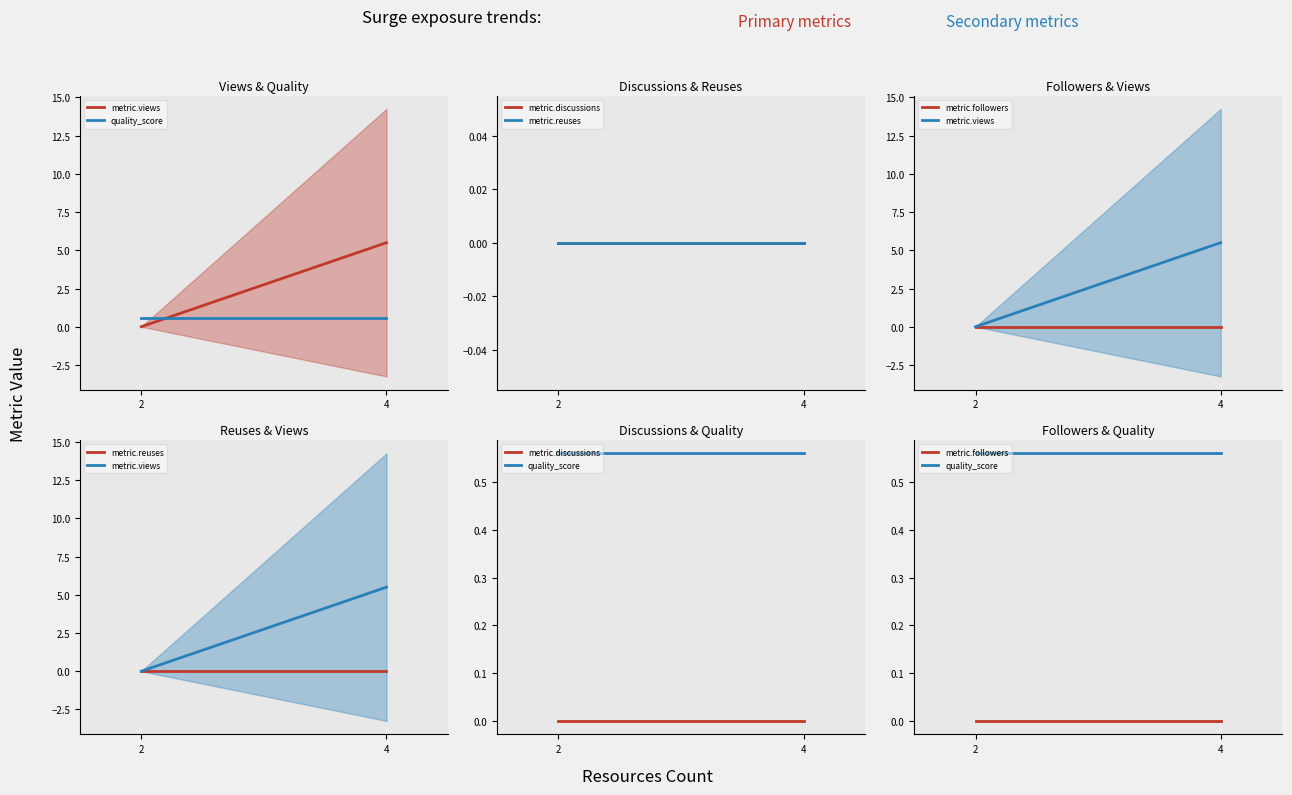

What is the greatest value displayed?

5.5